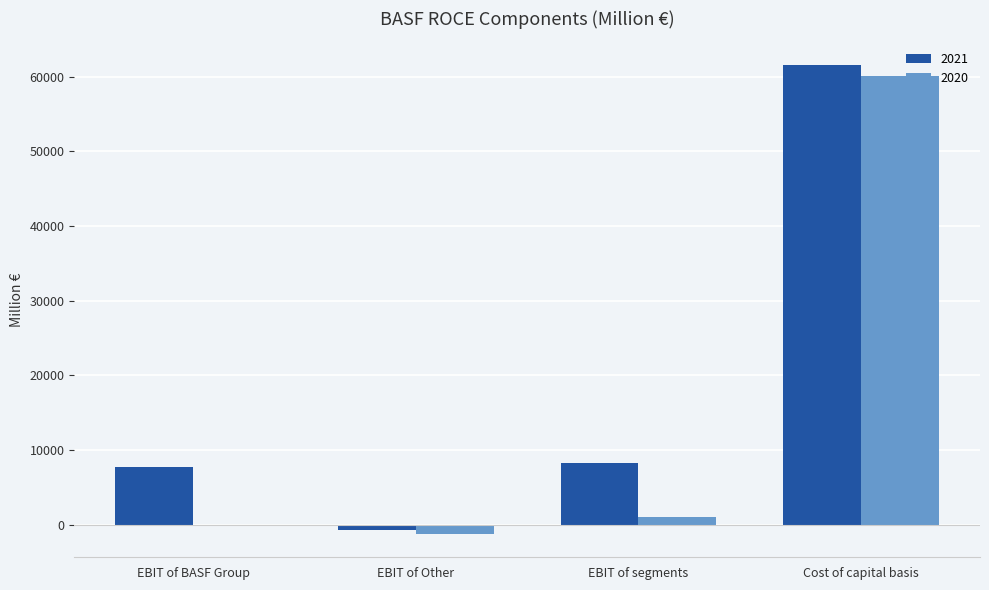

Reading right to left, list all the values displayed in this chart.

2021: 61579	8317	-641	7677
2020: 60111	1012	-1203	-191